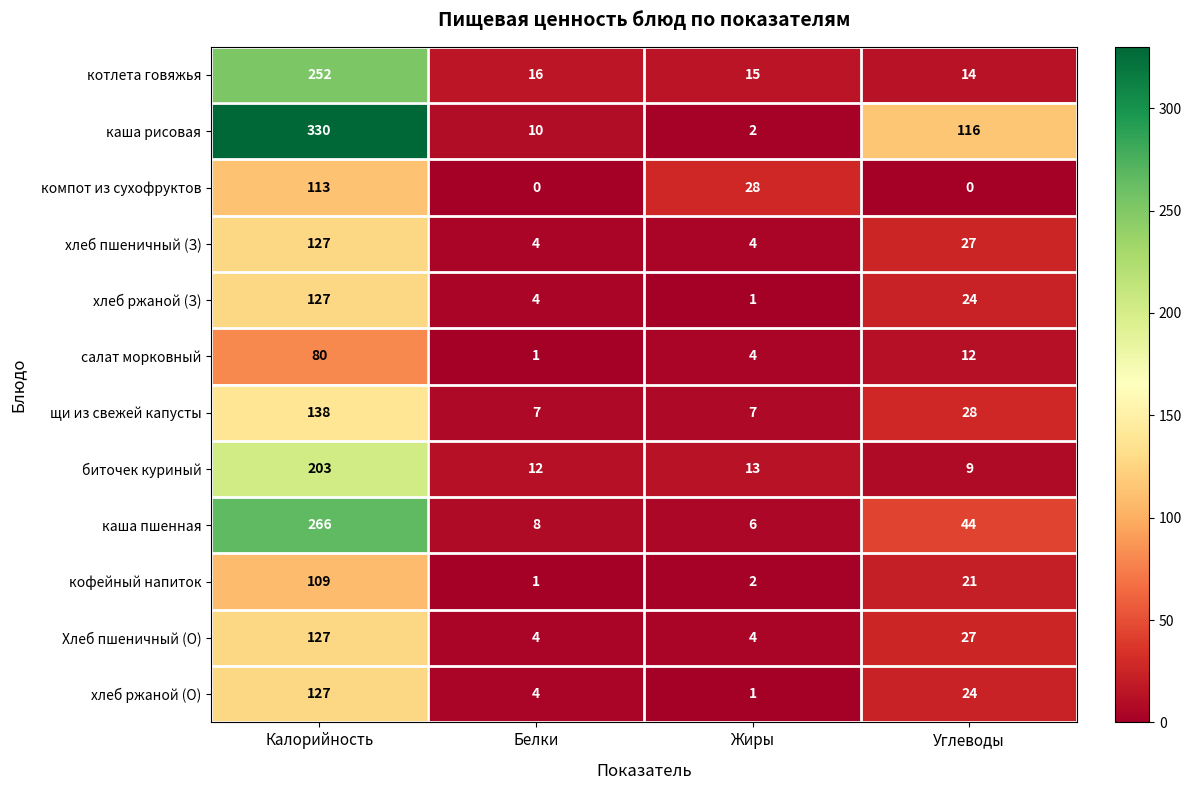

List the labels in order of салат морковный value, smallest first.

Белки, Жиры, Углеводы, Калорийность